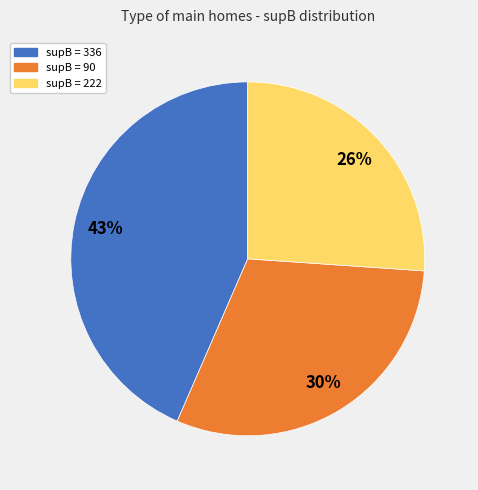

To the nearest percent, what is the difference between the largest and smallest slice percentages?

17%